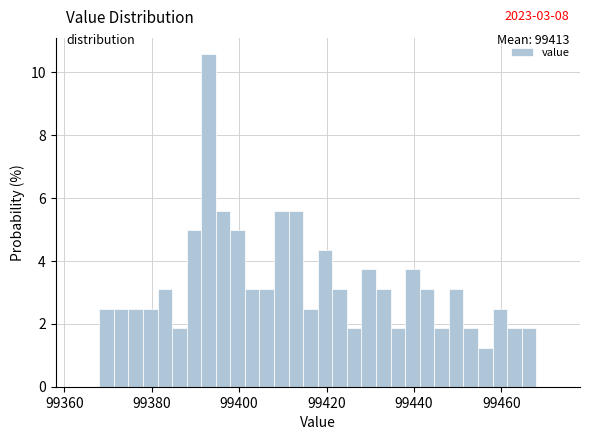

Around what value on the x-axis is the tallest bar? Give the approximate position of its centre, as read against the axis.

99392